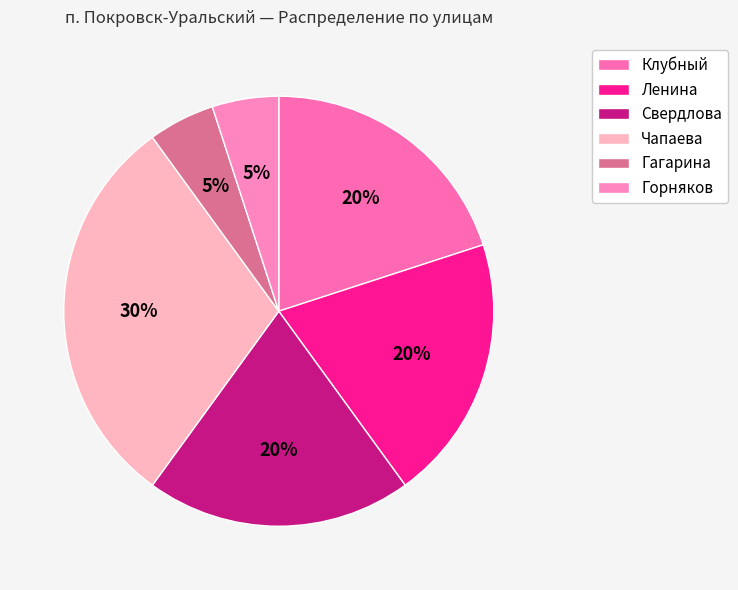

What is the largest slice in the pie chart?

Чапаева